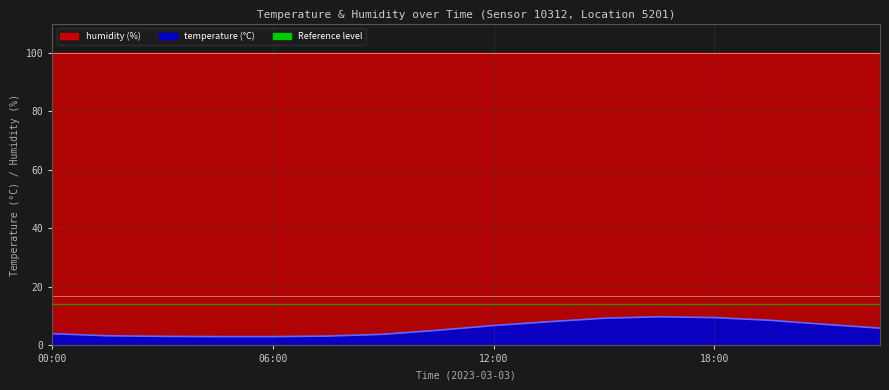

Between 18:00 and 00:00, which is larger?

18:00